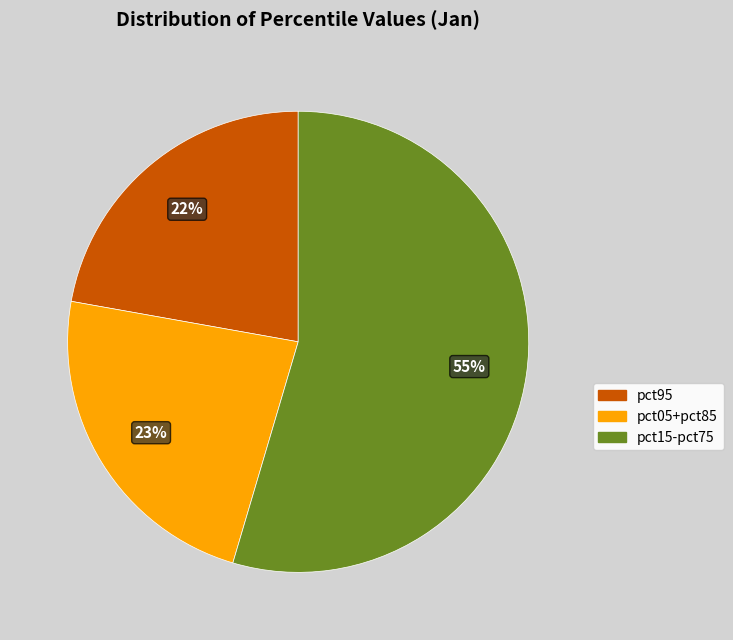

Is there any slice that represents more than half of the pie?

Yes